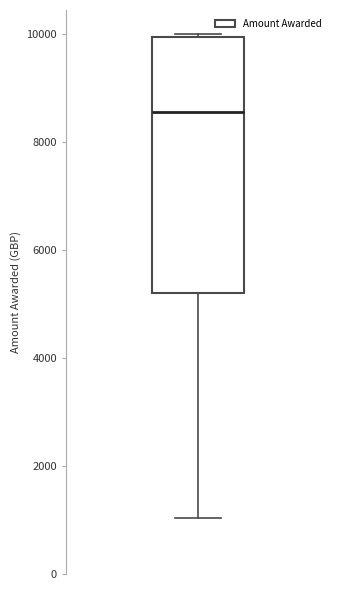

Transcribe this box plot: give where the median line is, the range the box spans, and where the two whiskers end, as read against the y-axis. The values are not printed on the chart, so give them approximately, as read against the axis.

median 8600, box 5200 to 10000, whiskers 1000 to 10000